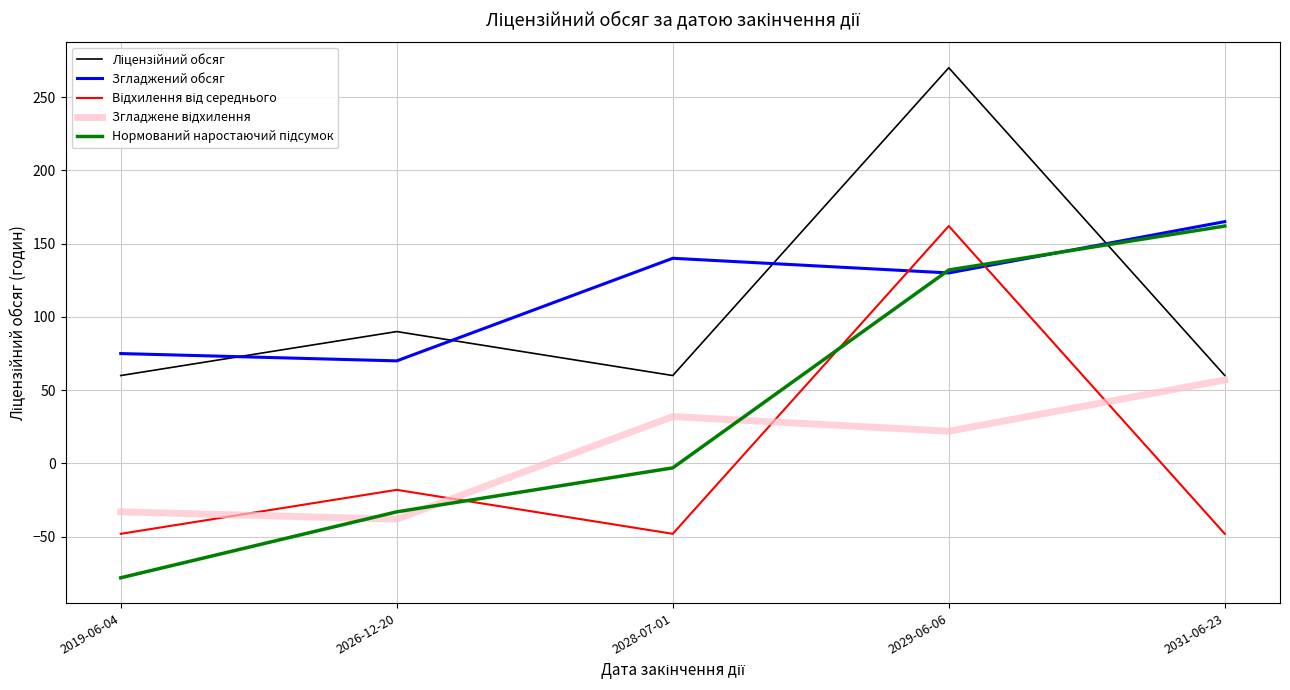

The value of Згладжений обсяг at 2026-12-20 is 94. True or false?

False